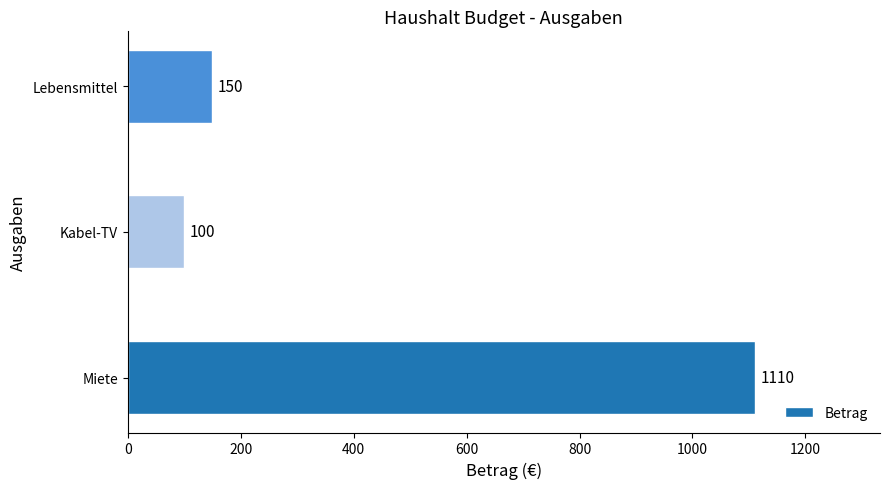

Rank the categories by value from lowest to highest.

Kabel-TV, Lebensmittel, Miete